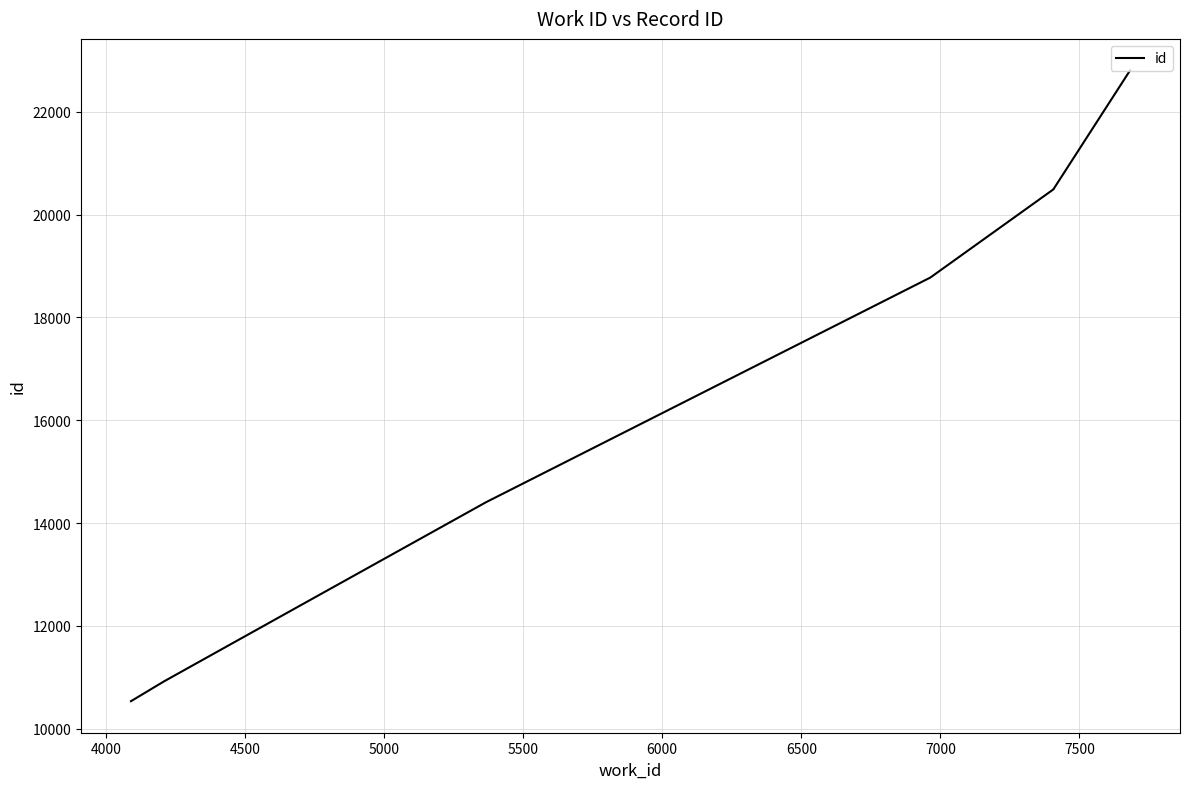

What is the average value?

16348